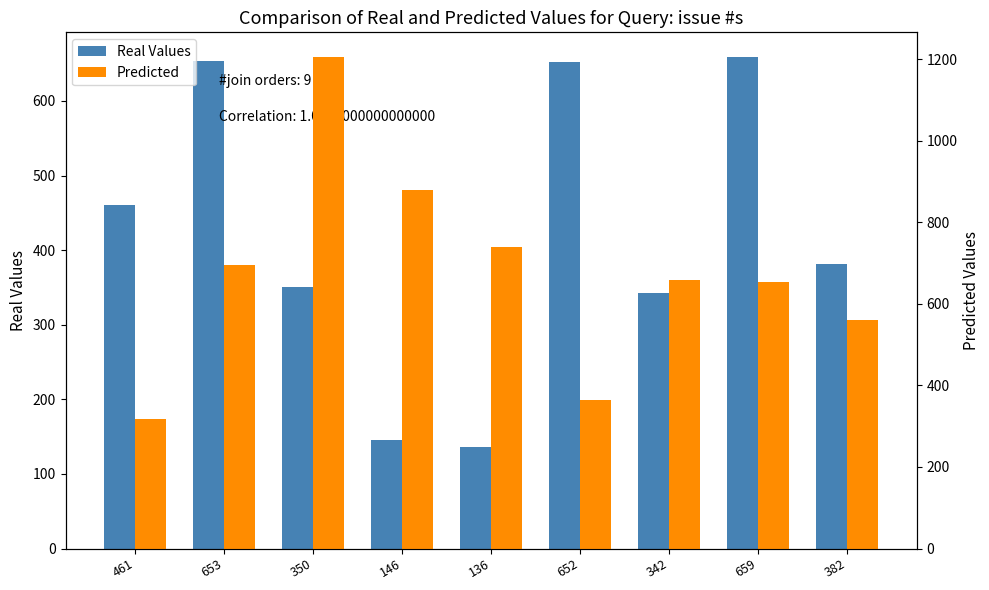

What is the label of the 9th bar from the right?

461